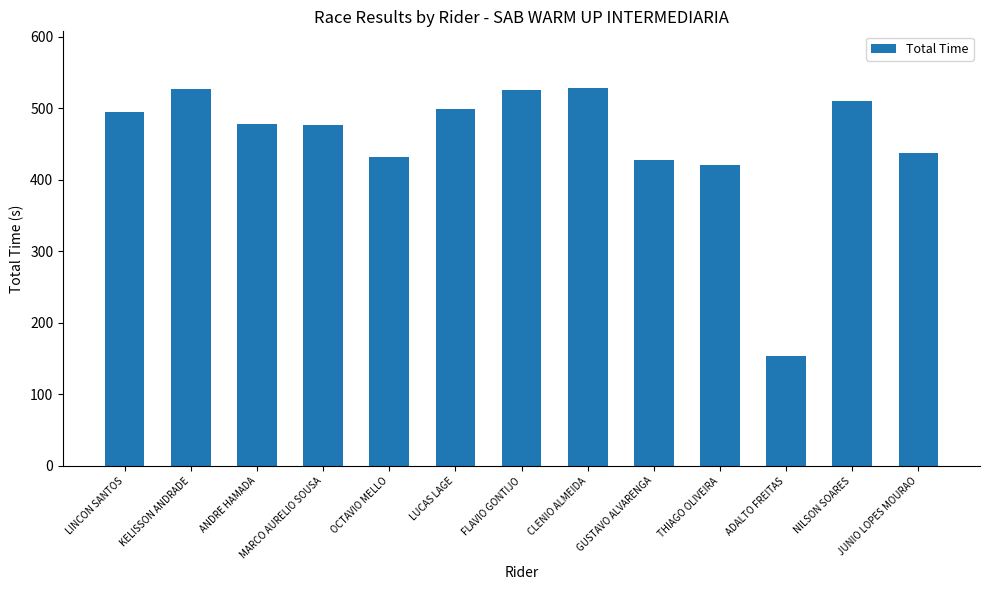

Which label corresponds to the smallest value in the chart?

ADALTO FREITAS